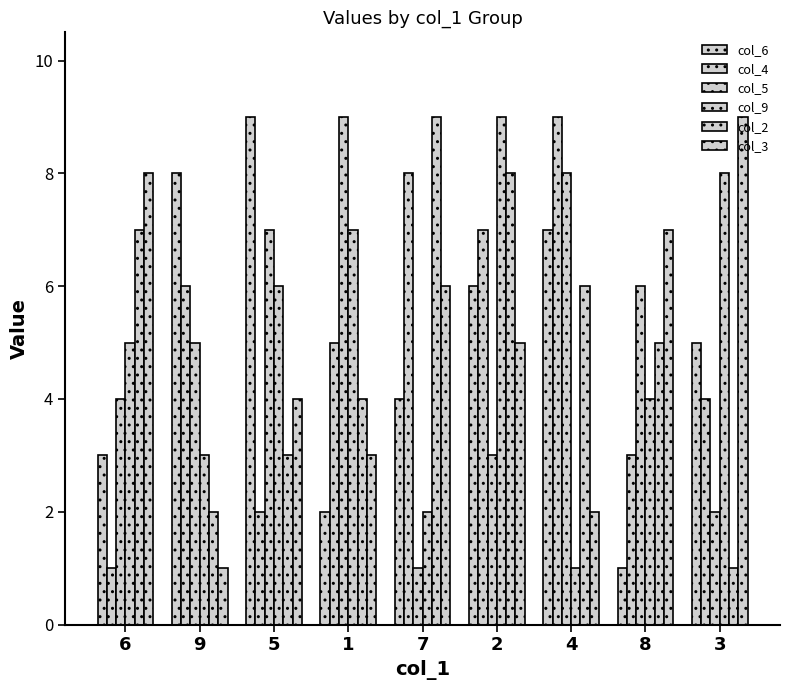

What is the difference between the highest and lowest values at 4?

8